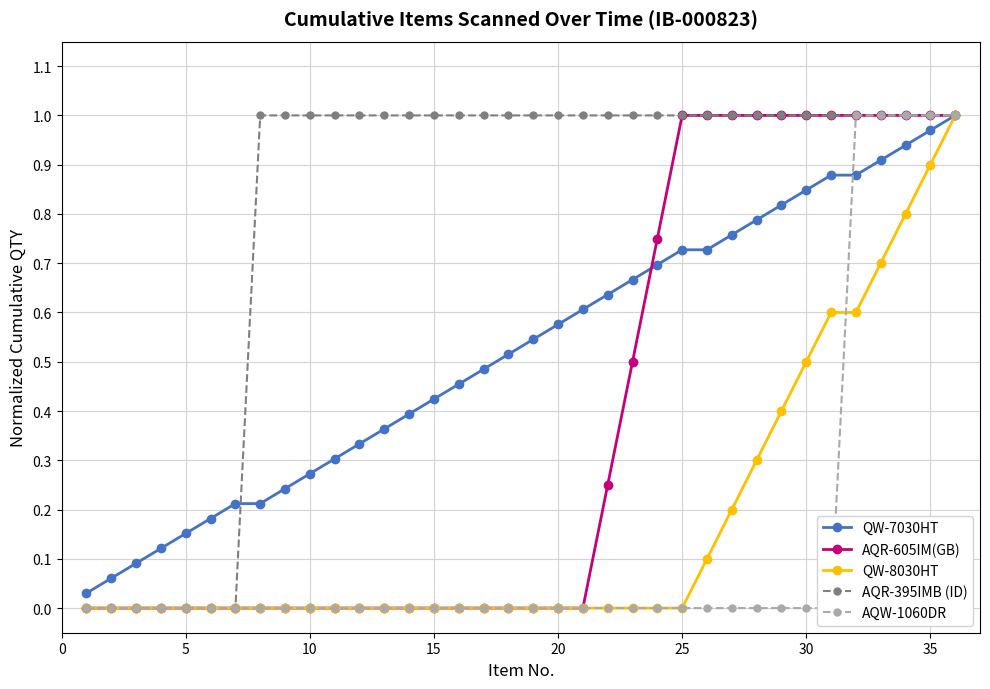

The QW-8030HT series shows 0.0 at 10. True or false?

True